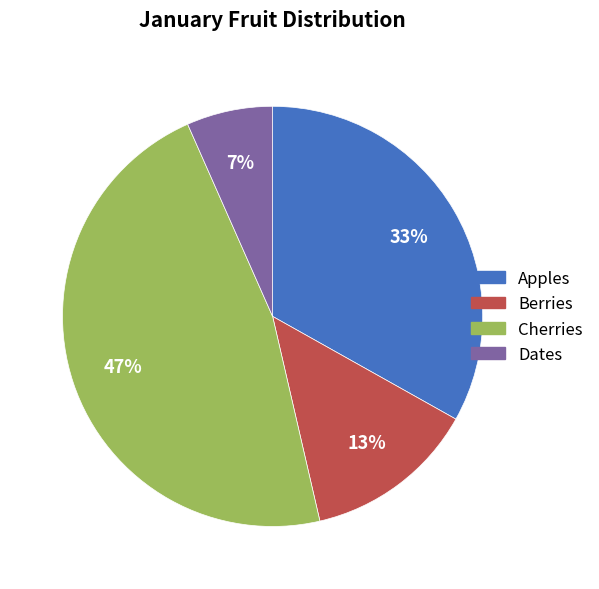

Approximately how many times larger is the value at Berries compared to Apples?

0.4